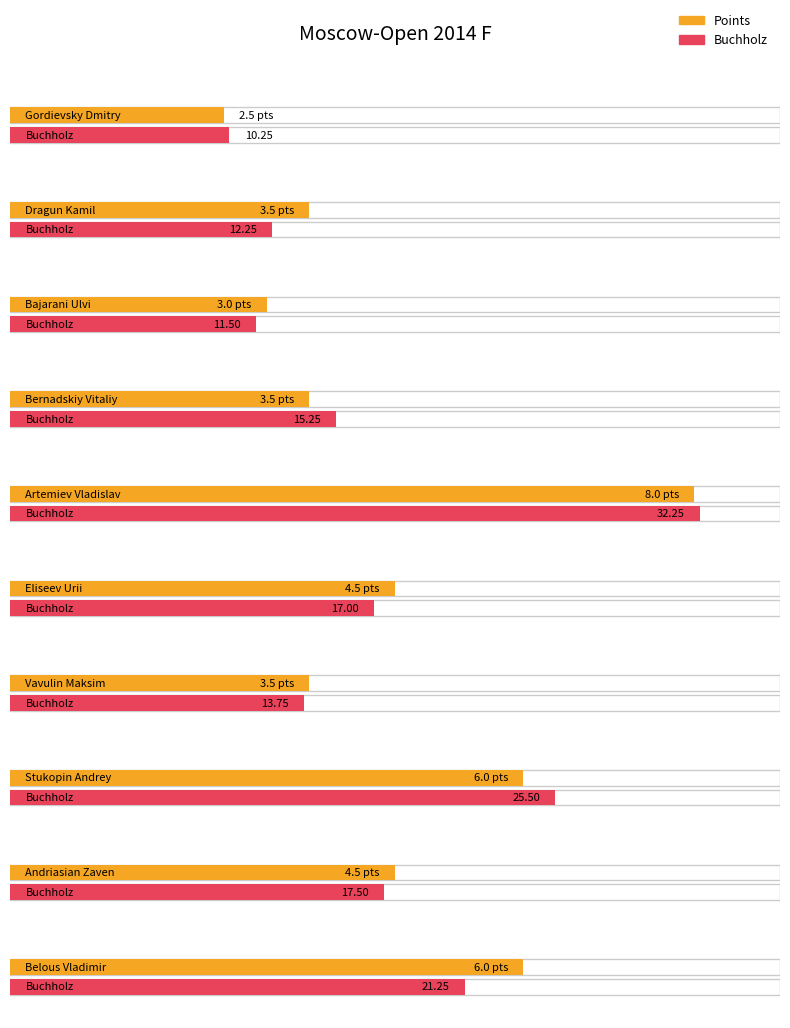

What are all the series names shown in the legend?

Points, Buchholz